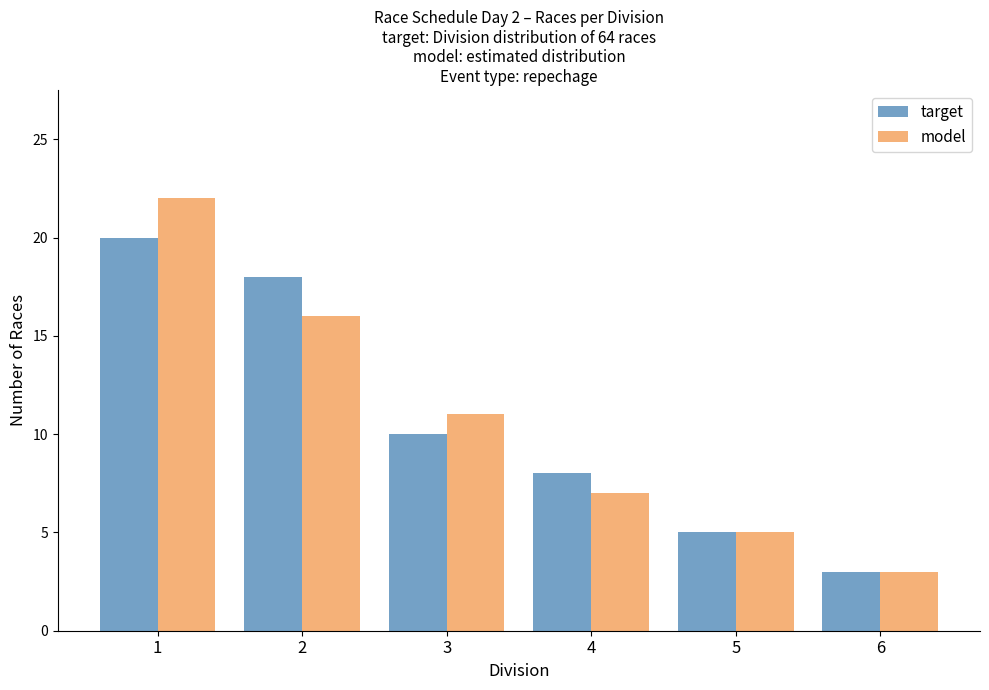

At how many categories does at least one series exceed 4?

5